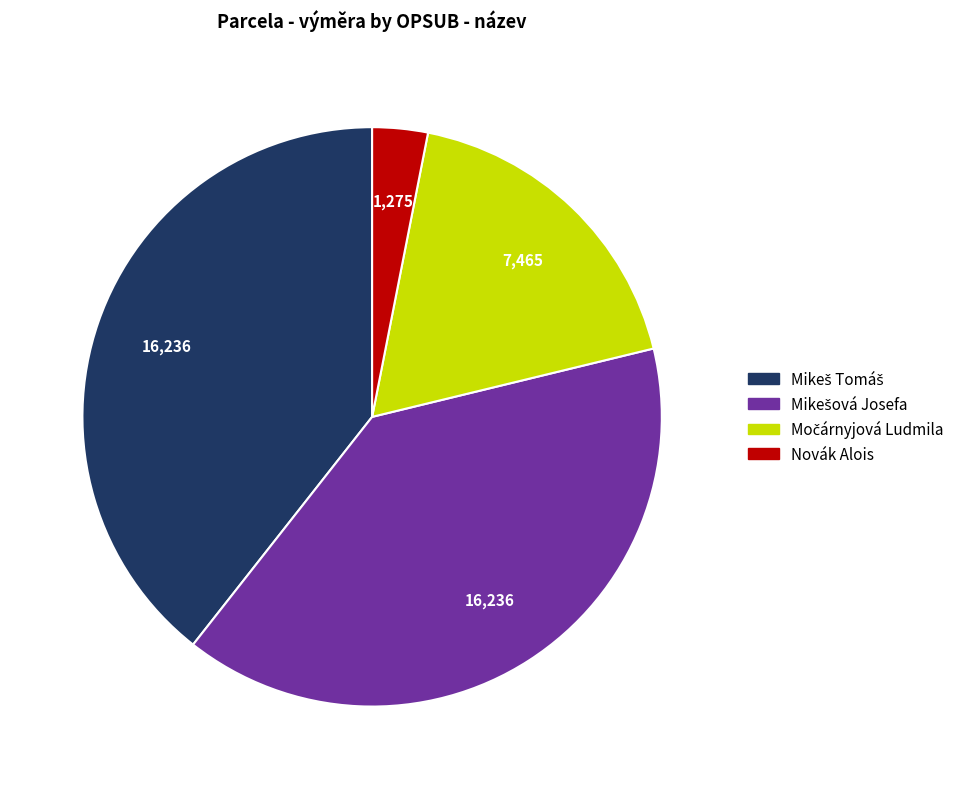

Is there any slice that represents more than half of the pie?

No